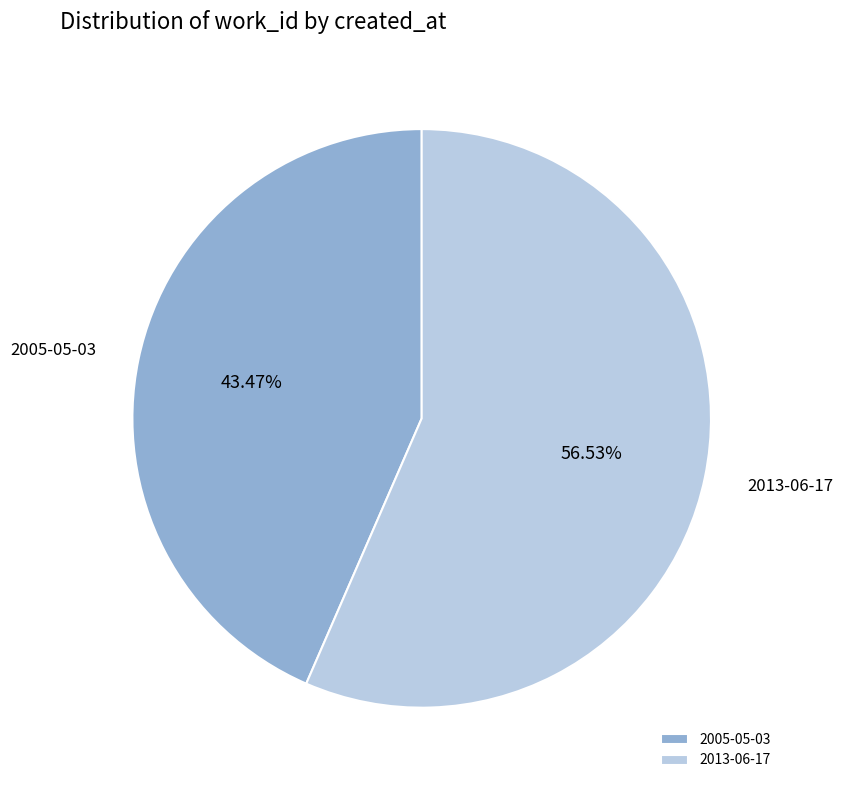

Combined, do 2013-06-17 and 2005-05-03 account for over 50%?

Yes